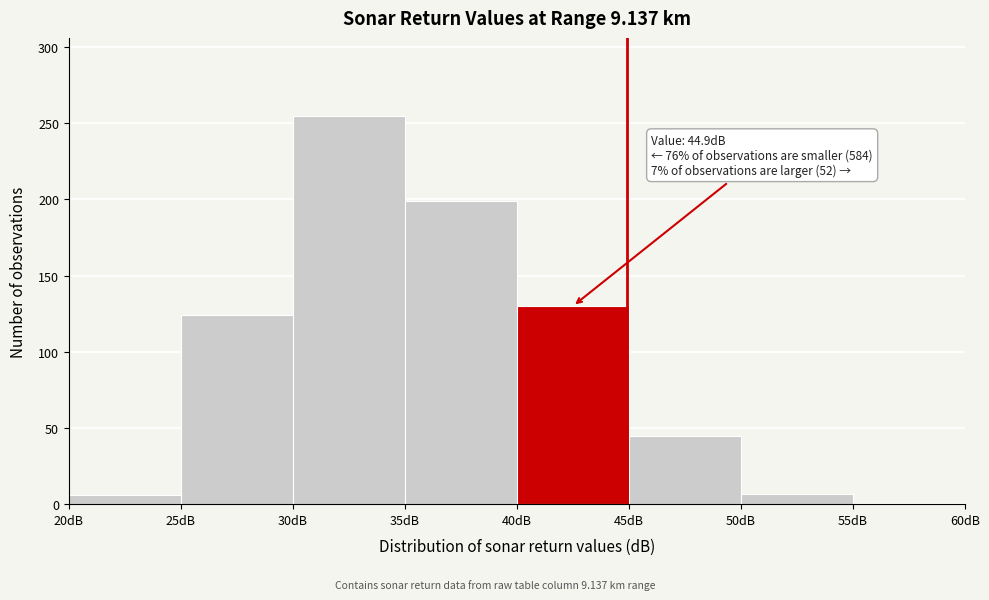

Which range on the x-axis has the tallest bar?

30 to 35